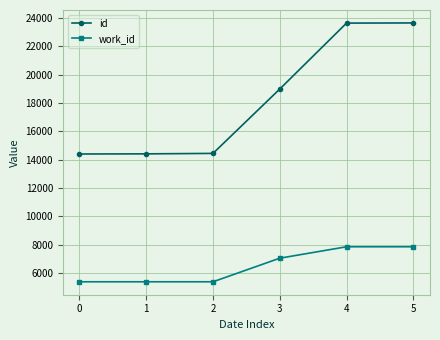

Which series changed the most between 1 and 3?

id